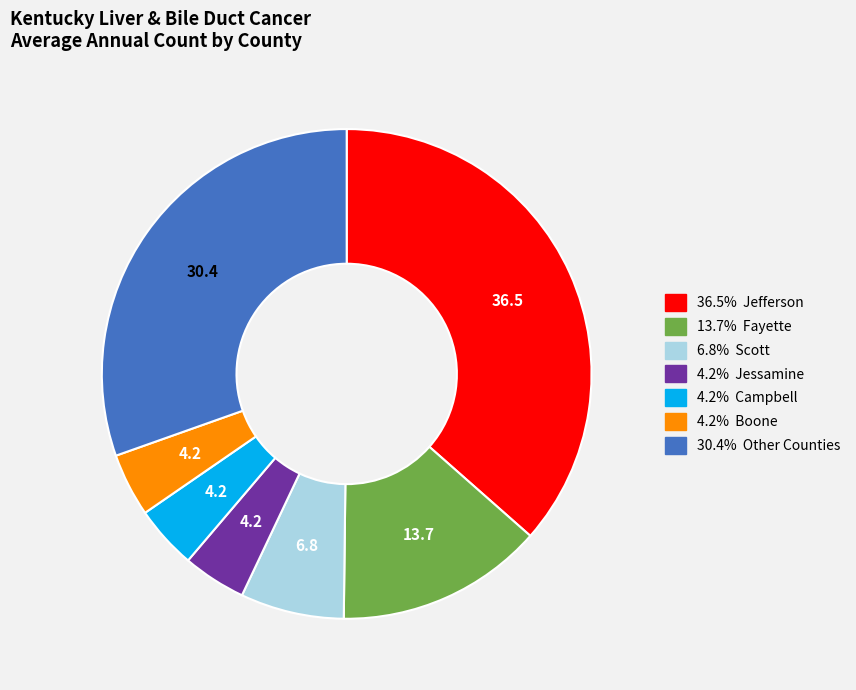

Is there any slice that represents more than half of the pie?

No